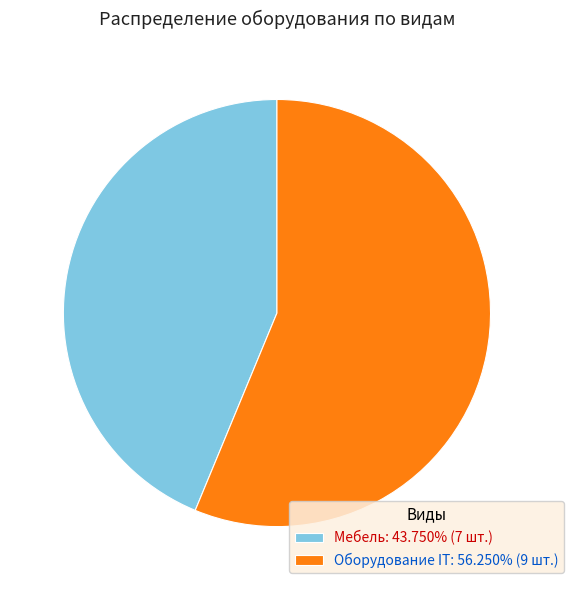

Is Мебель: 43.750% (7 шт.) the majority of the pie?

No